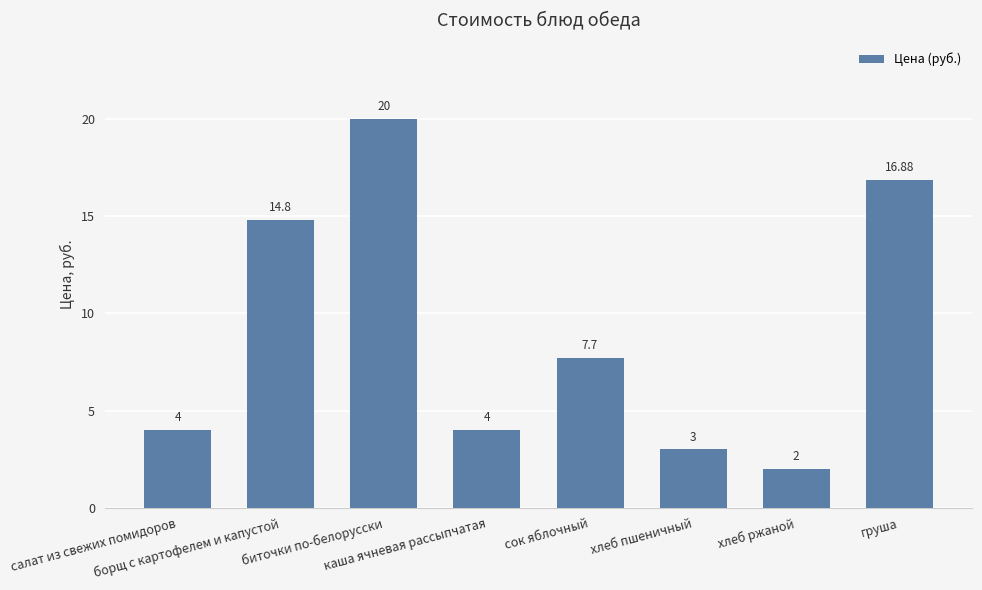

List the labels in order of value, largest first.

биточки по-белорусски, груша, борщ с картофелем и капустой, сок яблочный, салат из свежих помидоров, каша ячневая рассыпчатая, хлеб пшеничный, хлеб ржаной